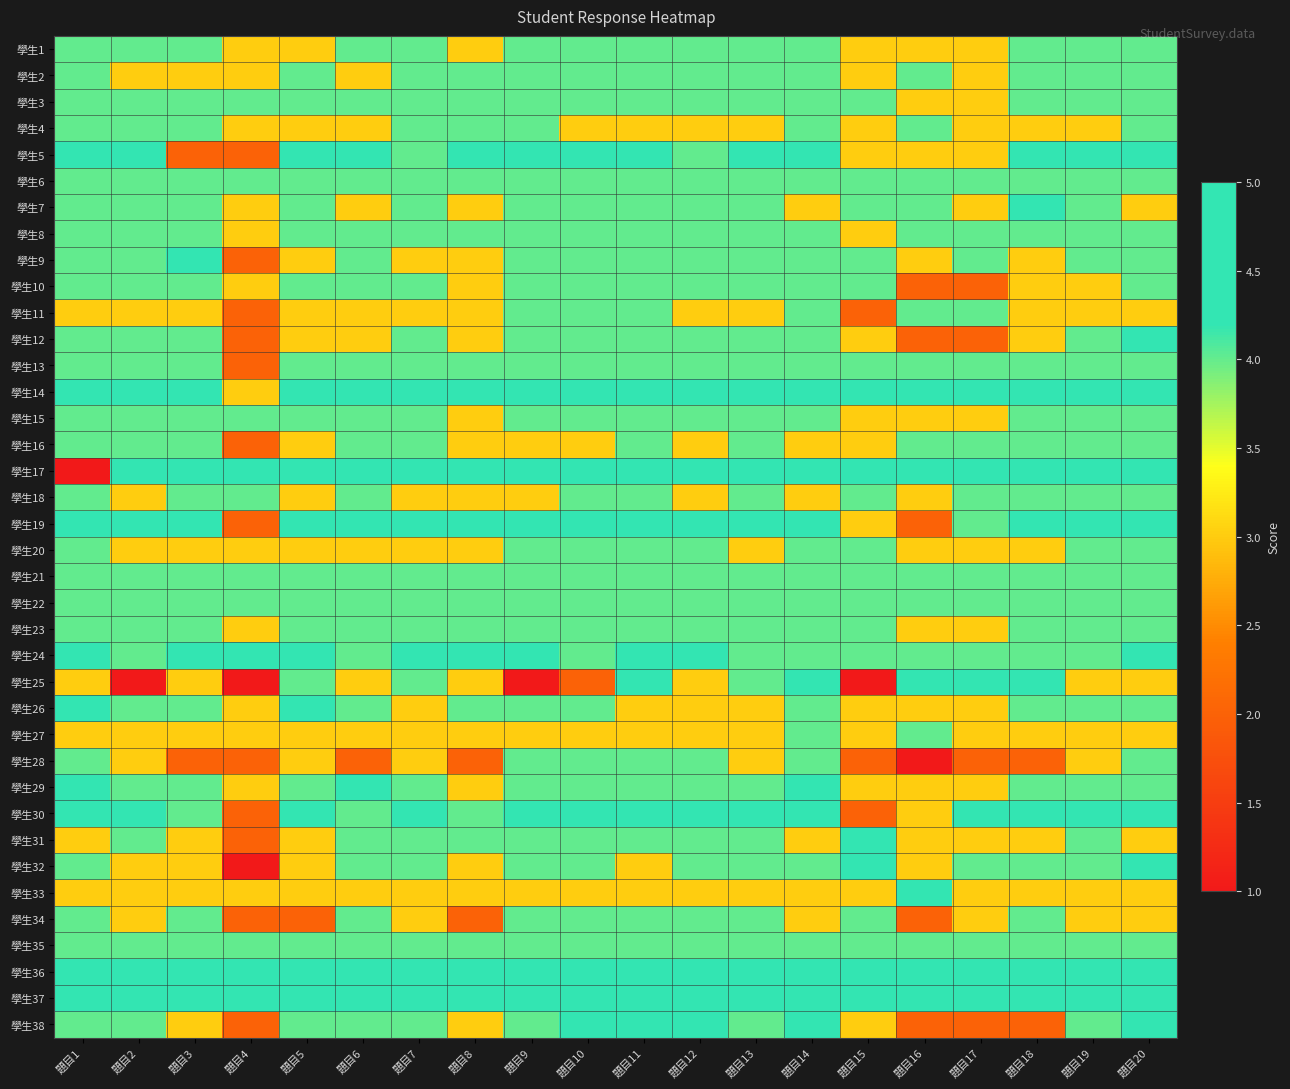

Reading left to right, extract all data points from this chart.

學生1: 題目1=4	題目2=4	題目3=4	題目4=3	題目5=3	題目6=4	題目7=4	題目8=3	題目9=4	題目10=4	題目11=4	題目12=4	題目13=4	題目14=4	題目15=3	題目16=3	題目17=3	題目18=4	題目19=4	題目20=4
學生2: 題目1=4	題目2=3	題目3=3	題目4=3	題目5=4	題目6=3	題目7=4	題目8=4	題目9=4	題目10=4	題目11=4	題目12=4	題目13=4	題目14=4	題目15=3	題目16=4	題目17=3	題目18=4	題目19=4	題目20=4
學生3: 題目1=4	題目2=4	題目3=4	題目4=4	題目5=4	題目6=4	題目7=4	題目8=4	題目9=4	題目10=4	題目11=4	題目12=4	題目13=4	題目14=4	題目15=4	題目16=3	題目17=3	題目18=4	題目19=4	題目20=4
學生4: 題目1=4	題目2=4	題目3=4	題目4=3	題目5=3	題目6=3	題目7=4	題目8=4	題目9=4	題目10=3	題目11=3	題目12=3	題目13=3	題目14=4	題目15=3	題目16=4	題目17=3	題目18=3	題目19=3	題目20=4
學生5: 題目1=5	題目2=5	題目3=2	題目4=2	題目5=5	題目6=5	題目7=4	題目8=5	題目9=5	題目10=5	題目11=5	題目12=4	題目13=5	題目14=5	題目15=3	題目16=3	題目17=3	題目18=5	題目19=5	題目20=5
學生6: 題目1=4	題目2=4	題目3=4	題目4=4	題目5=4	題目6=4	題目7=4	題目8=4	題目9=4	題目10=4	題目11=4	題目12=4	題目13=4	題目14=4	題目15=4	題目16=4	題目17=4	題目18=4	題目19=4	題目20=4
學生7: 題目1=4	題目2=4	題目3=4	題目4=3	題目5=4	題目6=3	題目7=4	題目8=3	題目9=4	題目10=4	題目11=4	題目12=4	題目13=4	題目14=3	題目15=4	題目16=4	題目17=3	題目18=5	題目19=4	題目20=3
學生8: 題目1=4	題目2=4	題目3=4	題目4=3	題目5=4	題目6=4	題目7=4	題目8=4	題目9=4	題目10=4	題目11=4	題目12=4	題目13=4	題目14=4	題目15=3	題目16=4	題目17=4	題目18=4	題目19=4	題目20=4
學生9: 題目1=4	題目2=4	題目3=5	題目4=2	題目5=3	題目6=4	題目7=3	題目8=3	題目9=4	題目10=4	題目11=4	題目12=4	題目13=4	題目14=4	題目15=4	題目16=3	題目17=4	題目18=3	題目19=4	題目20=4
學生10: 題目1=4	題目2=4	題目3=4	題目4=3	題目5=4	題目6=4	題目7=4	題目8=3	題目9=4	題目10=4	題目11=4	題目12=4	題目13=4	題目14=4	題目15=4	題目16=2	題目17=2	題目18=3	題目19=3	題目20=4
學生11: 題目1=3	題目2=3	題目3=3	題目4=2	題目5=3	題目6=3	題目7=3	題目8=3	題目9=4	題目10=4	題目11=4	題目12=3	題目13=3	題目14=4	題目15=2	題目16=4	題目17=4	題目18=3	題目19=3	題目20=3
學生12: 題目1=4	題目2=4	題目3=4	題目4=2	題目5=3	題目6=3	題目7=4	題目8=3	題目9=4	題目10=4	題目11=4	題目12=4	題目13=4	題目14=4	題目15=3	題目16=2	題目17=2	題目18=3	題目19=4	題目20=5
學生13: 題目1=4	題目2=4	題目3=4	題目4=2	題目5=4	題目6=4	題目7=4	題目8=4	題目9=4	題目10=4	題目11=4	題目12=4	題目13=4	題目14=4	題目15=4	題目16=4	題目17=4	題目18=4	題目19=4	題目20=4
學生14: 題目1=5	題目2=5	題目3=5	題目4=3	題目5=5	題目6=5	題目7=5	題目8=5	題目9=5	題目10=5	題目11=5	題目12=5	題目13=5	題目14=5	題目15=5	題目16=5	題目17=5	題目18=5	題目19=5	題目20=5
學生15: 題目1=4	題目2=4	題目3=4	題目4=4	題目5=4	題目6=4	題目7=4	題目8=3	題目9=4	題目10=4	題目11=4	題目12=4	題目13=4	題目14=4	題目15=3	題目16=3	題目17=3	題目18=4	題目19=4	題目20=4
學生16: 題目1=4	題目2=4	題目3=4	題目4=2	題目5=3	題目6=4	題目7=4	題目8=3	題目9=3	題目10=3	題目11=4	題目12=3	題目13=4	題目14=3	題目15=3	題目16=4	題目17=4	題目18=4	題目19=4	題目20=4
學生17: 題目1=1	題目2=5	題目3=5	題目4=5	題目5=5	題目6=5	題目7=5	題目8=5	題目9=5	題目10=5	題目11=5	題目12=5	題目13=5	題目14=5	題目15=5	題目16=5	題目17=5	題目18=5	題目19=5	題目20=5
學生18: 題目1=4	題目2=3	題目3=4	題目4=4	題目5=3	題目6=4	題目7=3	題目8=3	題目9=3	題目10=4	題目11=4	題目12=3	題目13=4	題目14=3	題目15=4	題目16=3	題目17=4	題目18=4	題目19=4	題目20=4
學生19: 題目1=5	題目2=5	題目3=5	題目4=2	題目5=5	題目6=5	題目7=5	題目8=5	題目9=5	題目10=5	題目11=5	題目12=5	題目13=5	題目14=5	題目15=3	題目16=2	題目17=4	題目18=5	題目19=5	題目20=5
學生20: 題目1=4	題目2=3	題目3=3	題目4=3	題目5=3	題目6=3	題目7=3	題目8=3	題目9=4	題目10=4	題目11=4	題目12=4	題目13=3	題目14=4	題目15=4	題目16=3	題目17=3	題目18=3	題目19=4	題目20=4
學生21: 題目1=4	題目2=4	題目3=4	題目4=4	題目5=4	題目6=4	題目7=4	題目8=4	題目9=4	題目10=4	題目11=4	題目12=4	題目13=4	題目14=4	題目15=4	題目16=4	題目17=4	題目18=4	題目19=4	題目20=4
學生22: 題目1=4	題目2=4	題目3=4	題目4=4	題目5=4	題目6=4	題目7=4	題目8=4	題目9=4	題目10=4	題目11=4	題目12=4	題目13=4	題目14=4	題目15=4	題目16=4	題目17=4	題目18=4	題目19=4	題目20=4
學生23: 題目1=4	題目2=4	題目3=4	題目4=3	題目5=4	題目6=4	題目7=4	題目8=4	題目9=4	題目10=4	題目11=4	題目12=4	題目13=4	題目14=4	題目15=4	題目16=3	題目17=3	題目18=4	題目19=4	題目20=4
學生24: 題目1=5	題目2=4	題目3=5	題目4=5	題目5=5	題目6=4	題目7=5	題目8=5	題目9=5	題目10=4	題目11=5	題目12=5	題目13=4	題目14=4	題目15=4	題目16=4	題目17=4	題目18=4	題目19=4	題目20=5
學生25: 題目1=3	題目2=1	題目3=3	題目4=1	題目5=4	題目6=3	題目7=4	題目8=3	題目9=1	題目10=2	題目11=5	題目12=3	題目13=4	題目14=5	題目15=1	題目16=5	題目17=5	題目18=5	題目19=3	題目20=3
學生26: 題目1=5	題目2=4	題目3=4	題目4=3	題目5=5	題目6=4	題目7=3	題目8=4	題目9=4	題目10=4	題目11=3	題目12=3	題目13=3	題目14=4	題目15=3	題目16=3	題目17=3	題目18=4	題目19=4	題目20=4
學生27: 題目1=3	題目2=3	題目3=3	題目4=3	題目5=3	題目6=3	題目7=3	題目8=3	題目9=3	題目10=3	題目11=3	題目12=3	題目13=3	題目14=4	題目15=3	題目16=4	題目17=3	題目18=3	題目19=3	題目20=3
學生28: 題目1=4	題目2=3	題目3=2	題目4=2	題目5=3	題目6=2	題目7=3	題目8=2	題目9=4	題目10=4	題目11=4	題目12=4	題目13=3	題目14=4	題目15=2	題目16=1	題目17=2	題目18=2	題目19=3	題目20=4
學生29: 題目1=5	題目2=4	題目3=4	題目4=3	題目5=4	題目6=5	題目7=4	題目8=3	題目9=4	題目10=4	題目11=4	題目12=4	題目13=4	題目14=5	題目15=3	題目16=3	題目17=3	題目18=4	題目19=4	題目20=4
學生30: 題目1=5	題目2=5	題目3=4	題目4=2	題目5=5	題目6=4	題目7=5	題目8=4	題目9=5	題目10=5	題目11=5	題目12=5	題目13=5	題目14=5	題目15=2	題目16=3	題目17=5	題目18=5	題目19=5	題目20=5
學生31: 題目1=3	題目2=4	題目3=3	題目4=2	題目5=3	題目6=4	題目7=4	題目8=4	題目9=4	題目10=4	題目11=4	題目12=4	題目13=4	題目14=3	題目15=5	題目16=3	題目17=3	題目18=3	題目19=4	題目20=3
學生32: 題目1=4	題目2=3	題目3=3	題目4=1	題目5=3	題目6=4	題目7=4	題目8=3	題目9=4	題目10=4	題目11=3	題目12=4	題目13=4	題目14=4	題目15=5	題目16=3	題目17=4	題目18=4	題目19=4	題目20=5
學生33: 題目1=3	題目2=3	題目3=3	題目4=3	題目5=3	題目6=3	題目7=3	題目8=3	題目9=3	題目10=3	題目11=3	題目12=3	題目13=3	題目14=3	題目15=3	題目16=5	題目17=3	題目18=3	題目19=3	題目20=3
學生34: 題目1=4	題目2=3	題目3=4	題目4=2	題目5=2	題目6=4	題目7=3	題目8=2	題目9=4	題目10=4	題目11=4	題目12=4	題目13=4	題目14=3	題目15=4	題目16=2	題目17=3	題目18=4	題目19=3	題目20=3
學生35: 題目1=4	題目2=4	題目3=4	題目4=4	題目5=4	題目6=4	題目7=4	題目8=4	題目9=4	題目10=4	題目11=4	題目12=4	題目13=4	題目14=4	題目15=4	題目16=4	題目17=4	題目18=4	題目19=4	題目20=4
學生36: 題目1=5	題目2=5	題目3=5	題目4=5	題目5=5	題目6=5	題目7=5	題目8=5	題目9=5	題目10=5	題目11=5	題目12=5	題目13=5	題目14=5	題目15=5	題目16=5	題目17=5	題目18=5	題目19=5	題目20=5
學生37: 題目1=5	題目2=5	題目3=5	題目4=5	題目5=5	題目6=5	題目7=5	題目8=5	題目9=5	題目10=5	題目11=5	題目12=5	題目13=5	題目14=5	題目15=5	題目16=5	題目17=5	題目18=5	題目19=5	題目20=5
學生38: 題目1=4	題目2=4	題目3=3	題目4=2	題目5=4	題目6=4	題目7=4	題目8=3	題目9=4	題目10=5	題目11=5	題目12=5	題目13=4	題目14=5	題目15=3	題目16=2	題目17=2	題目18=2	題目19=4	題目20=5